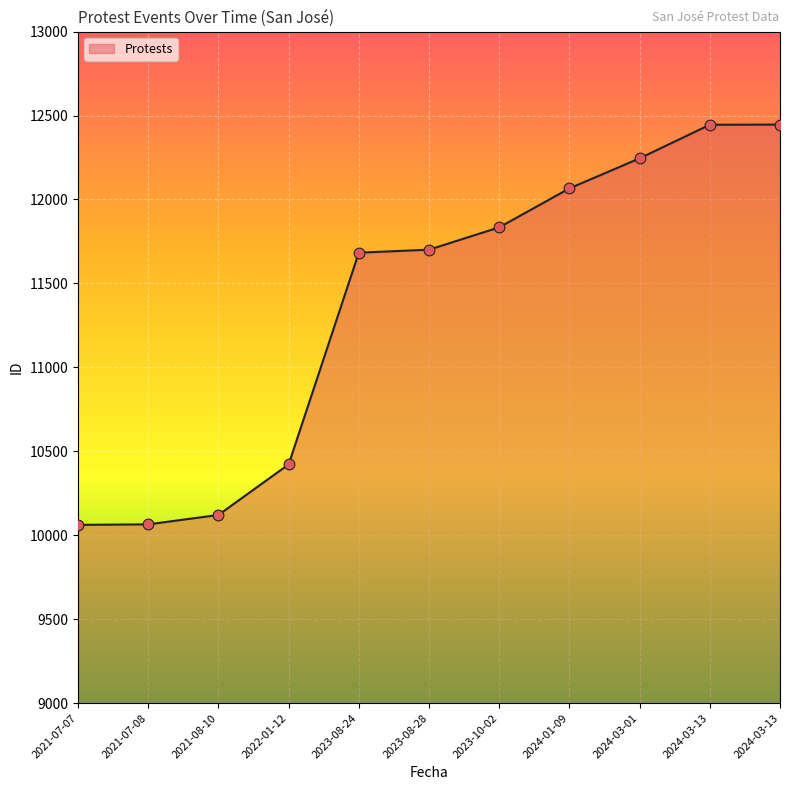

How many lines are shown in the chart?

1